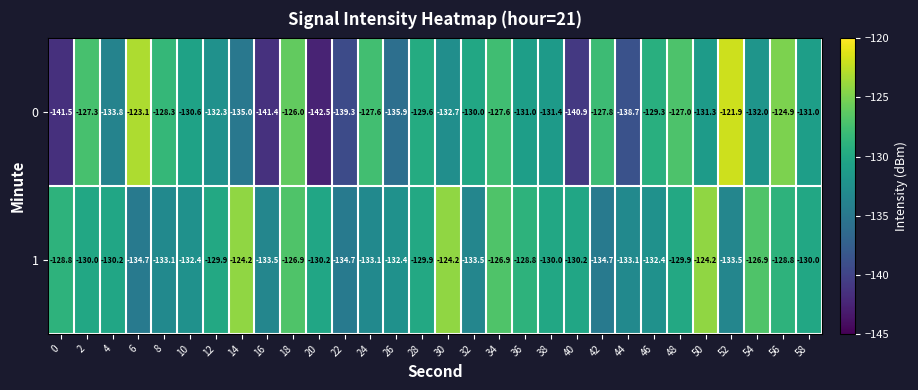

Where is 0 nearest to the value -132?

54